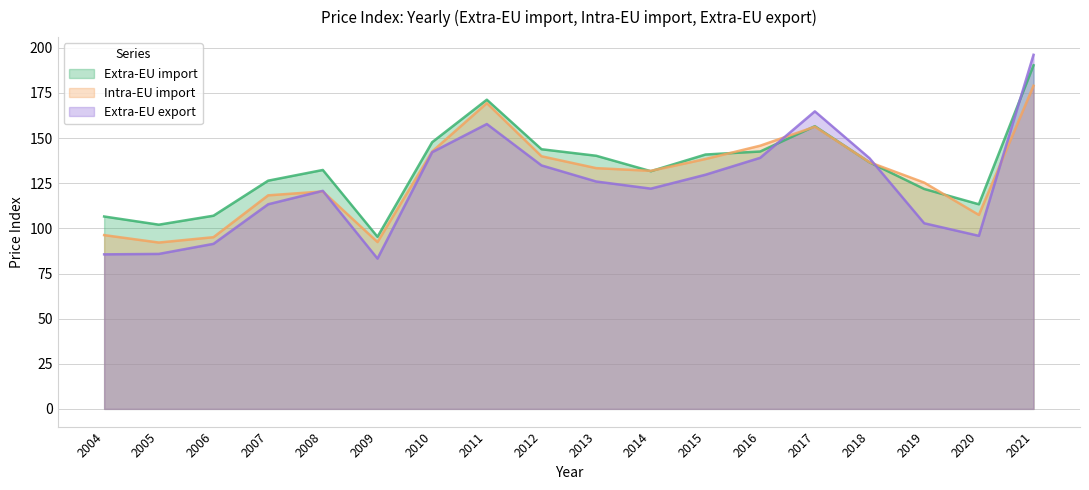

Is the value of Intra-EU import at 2005 greater than the value of Extra-EU import at 2016?

No